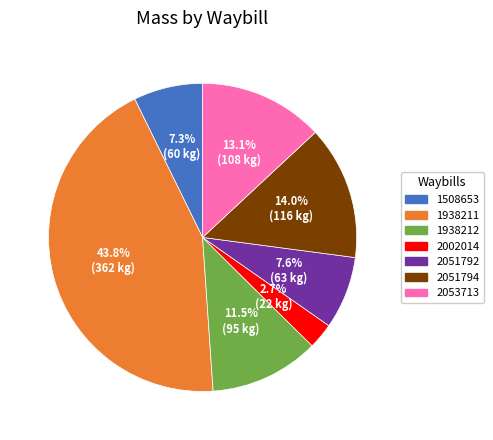

Which slice is the largest?

1938211